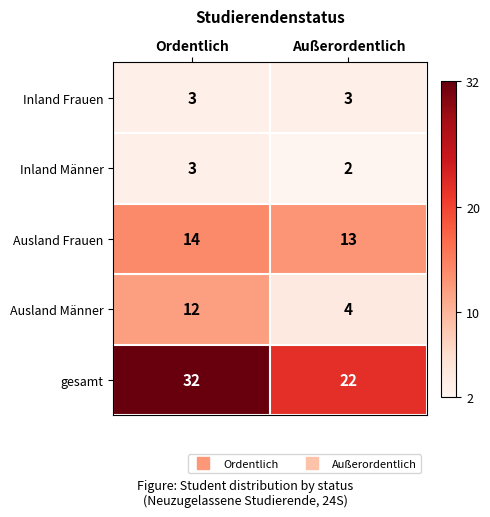

At which category is the sum across all series the highest?

Ordentlich